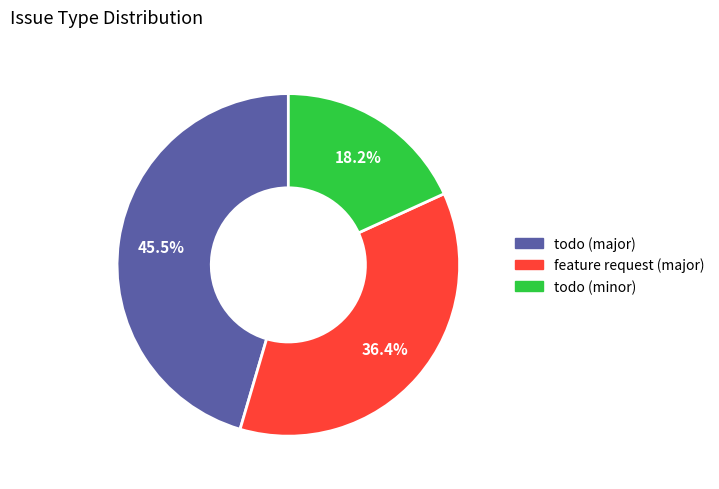

To the nearest percent, what is the average slice percentage?

33%